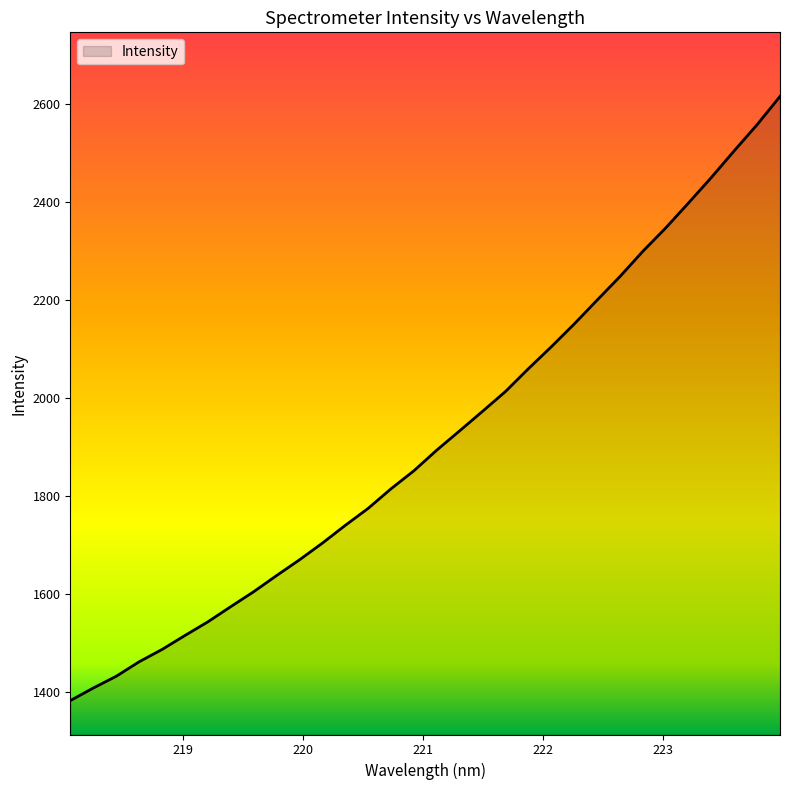

What is the minimum value shown in the chart?

1382.9